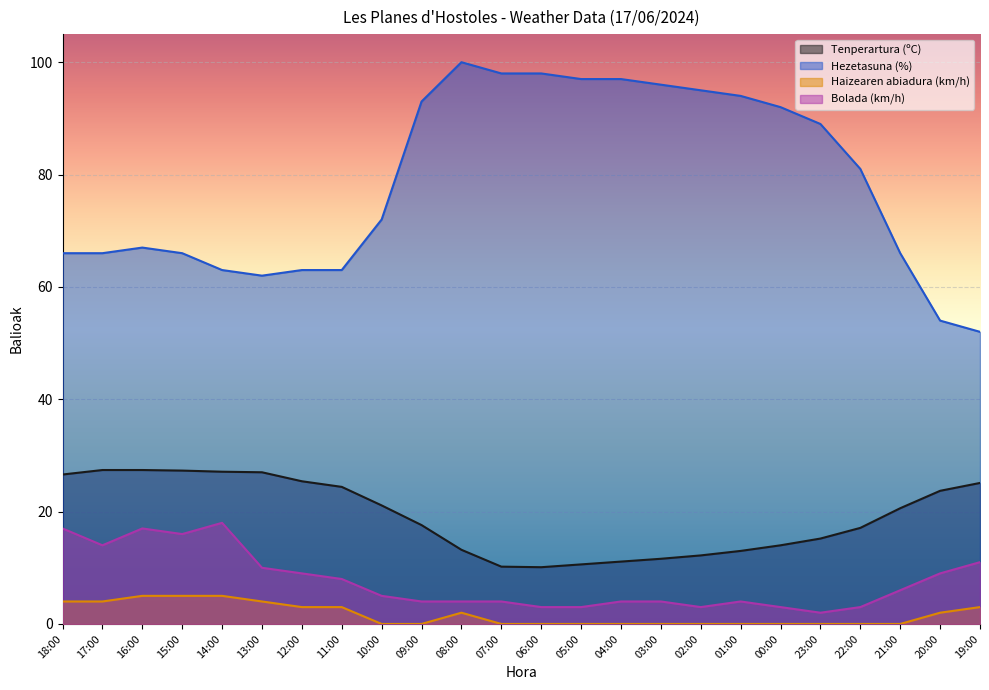

True or false: Tenperartura (ºC) and Haizearen abiadura (km/h) cross at least once.

False